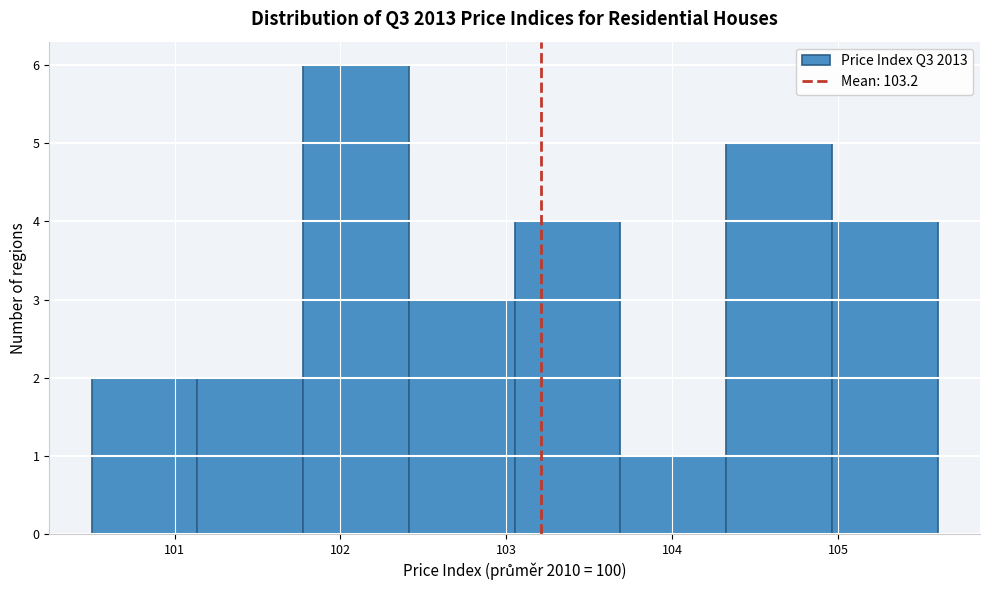

What is the height of the bar covering 103.1 to 103.7 on the x-axis? Neither the bar edges nor the heights are printed on the chart, so give them approximately, as read against the axes.

4